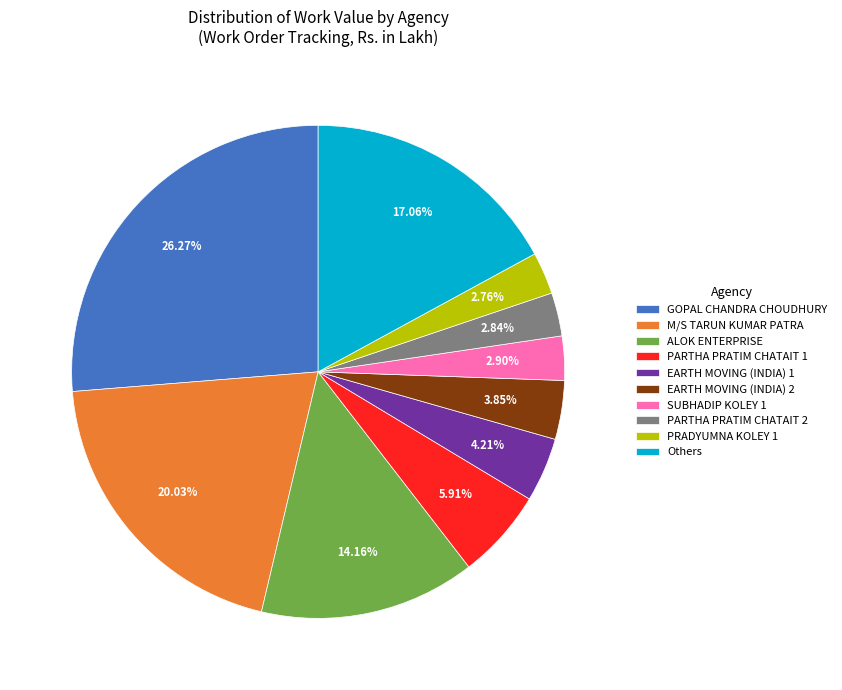

Count the number of slices in the pie.

10